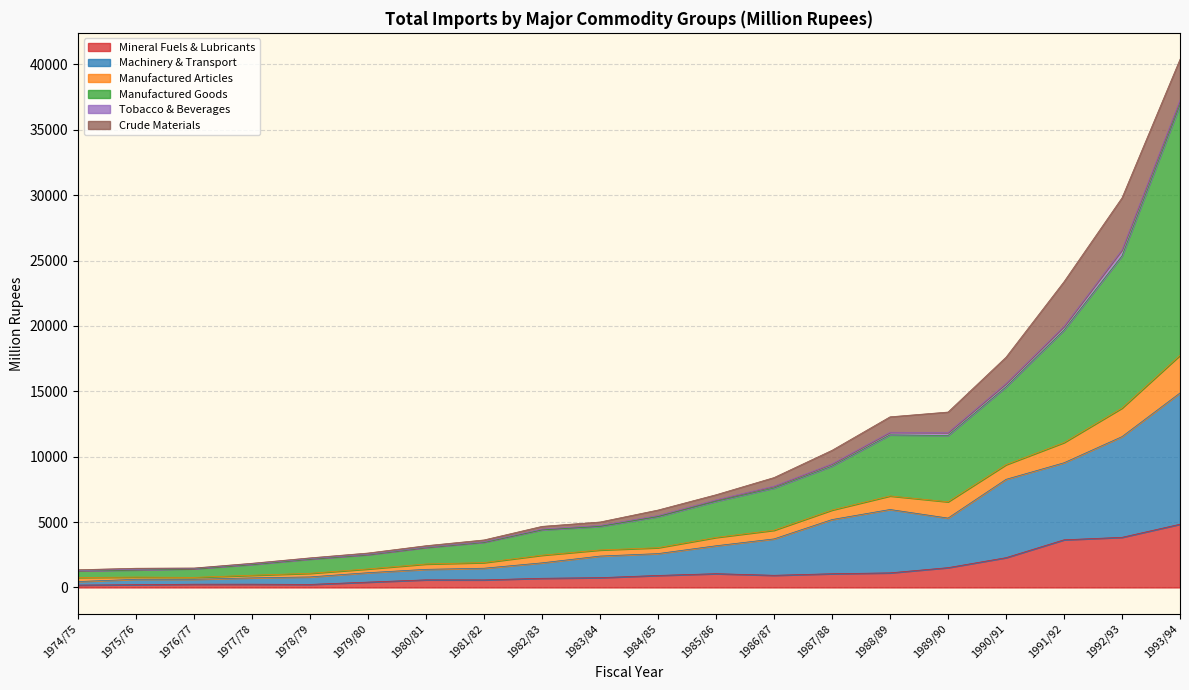

True or false: Manufactured Goods has more than 0 points higher than both neighbors.

True